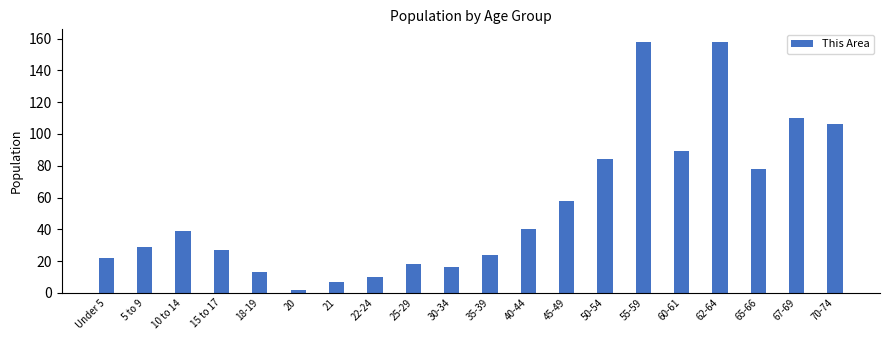

The chart shows a value of 10 at 22-24. True or false?

True